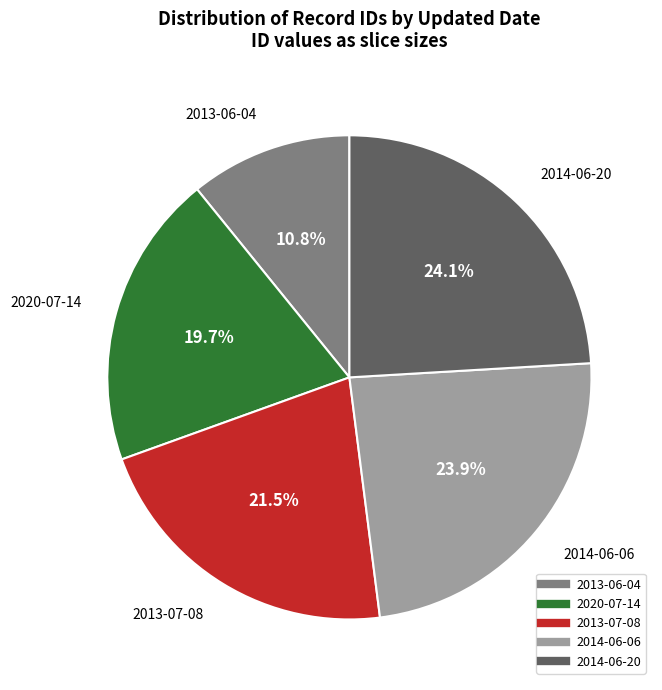

Is there a majority slice in this chart?

No